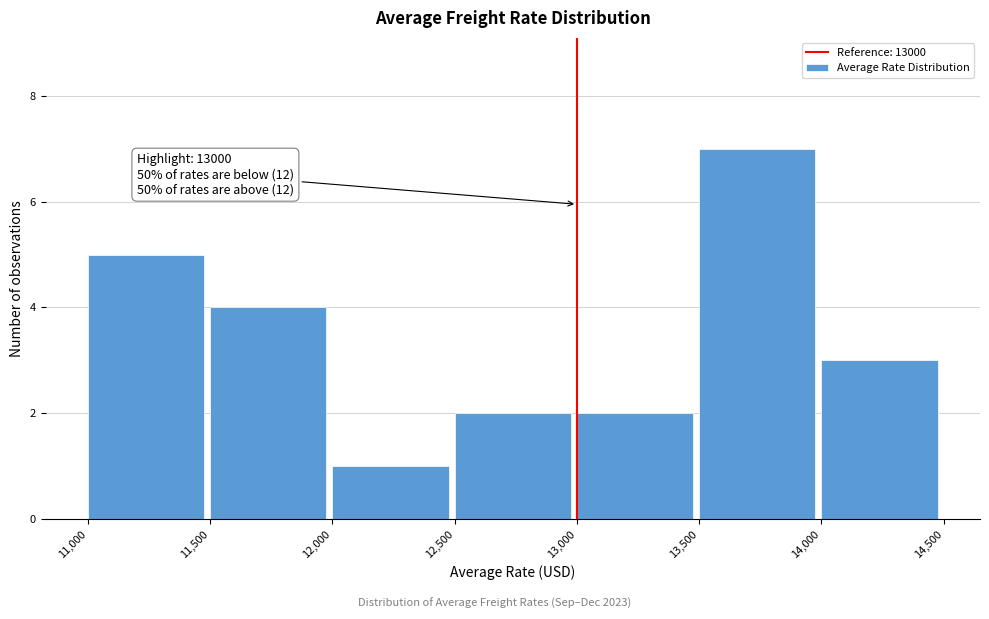

Over which range of the x-axis is the bar tallest?

13,500 to 14,000